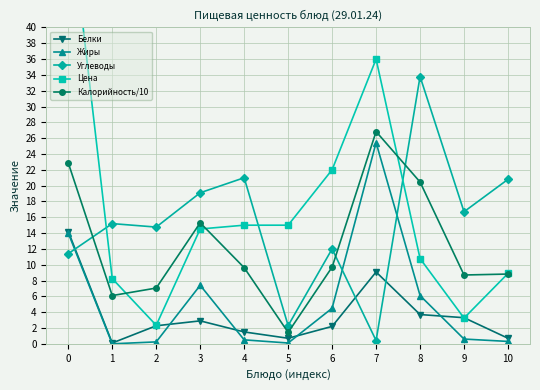

What is the approximate value of Белки at 6?

2.2